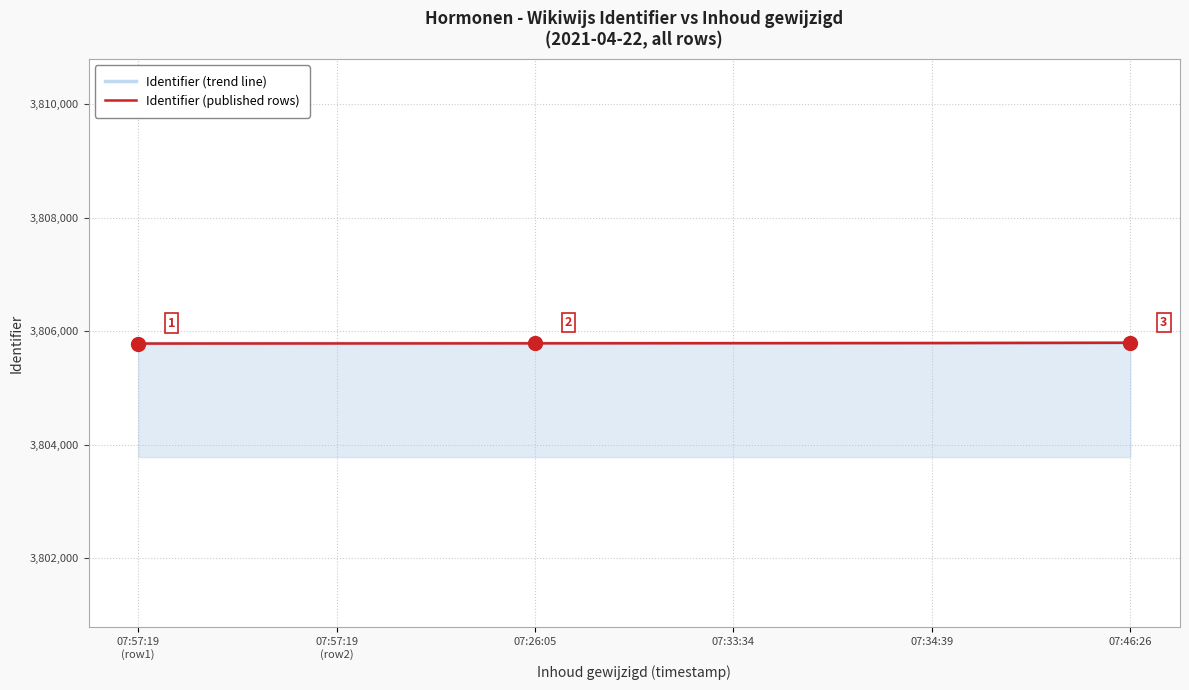

Which series has the largest range (max minus min)?

Identifier (trend line)